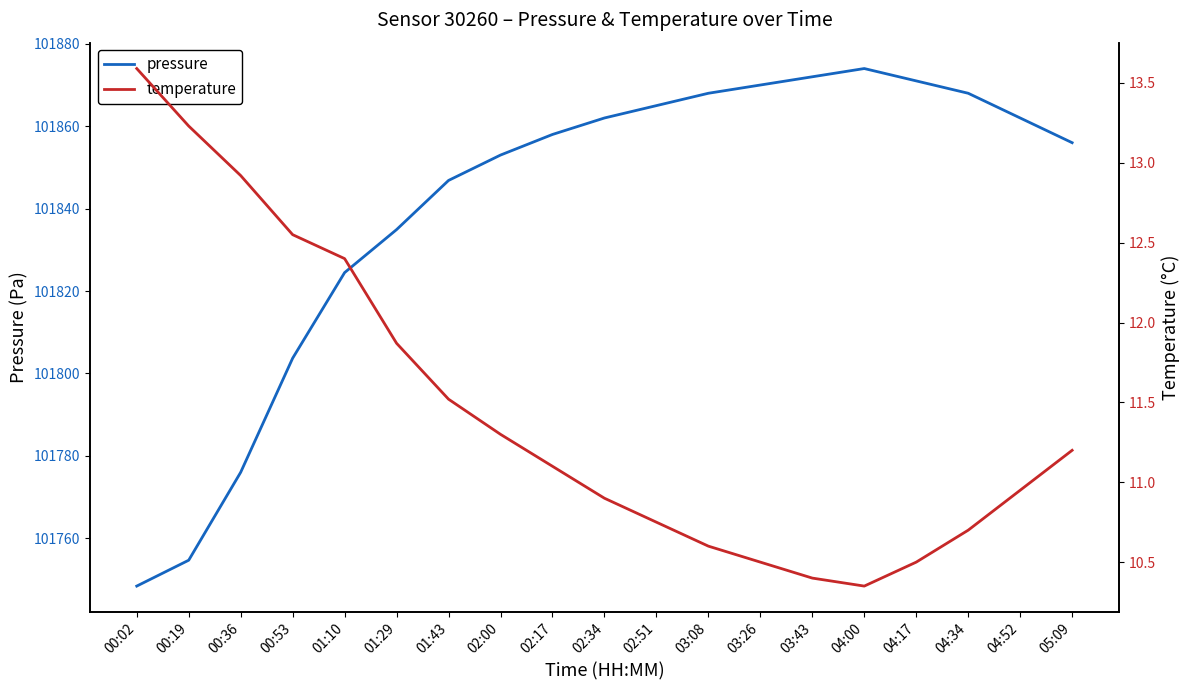

What is the approximate value of temperature at 00:19?

13.2